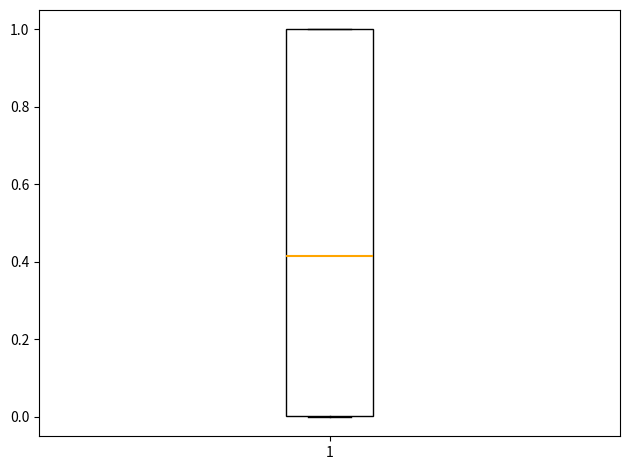

Where is the upper edge of the box at x = 1 on the y-axis? The values are not printed on the chart, so give them approximately, as read against the axis.

1.00